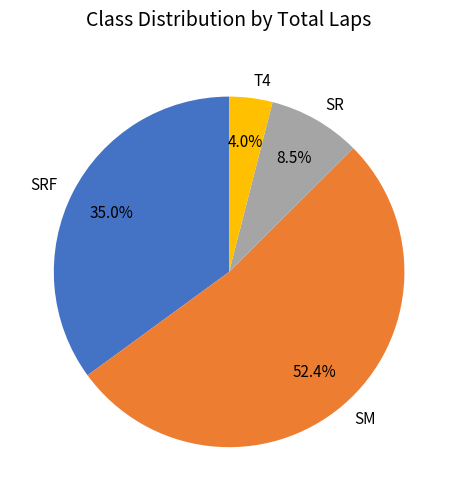

What is the largest slice in the pie chart?

SM